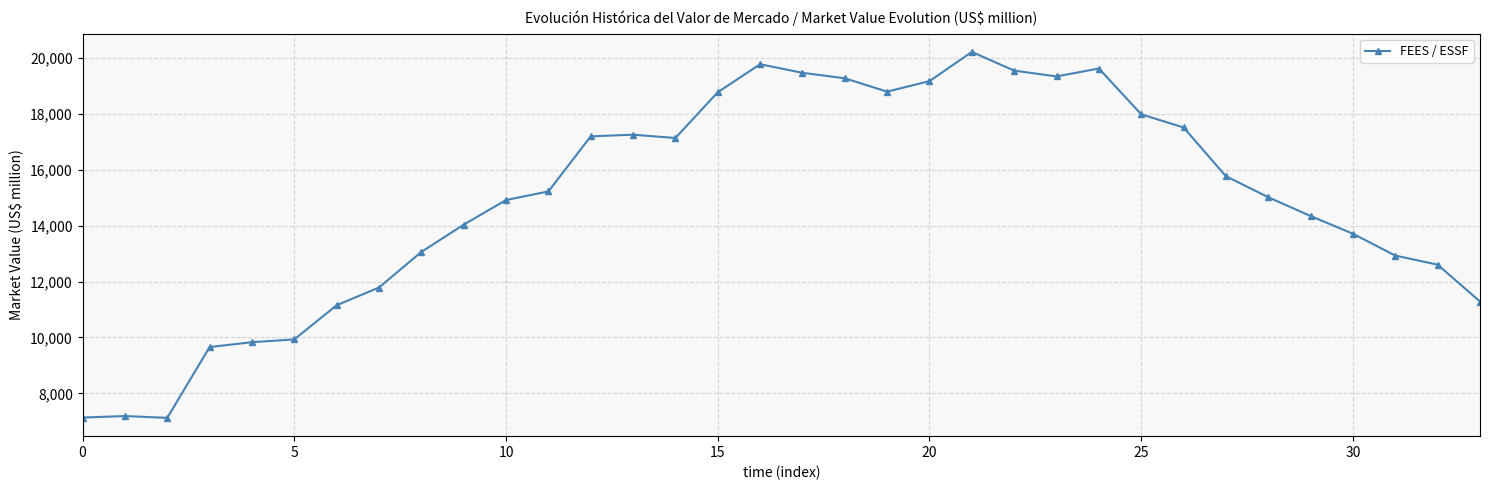

What is the value of the 29th point from the left?

15015.2